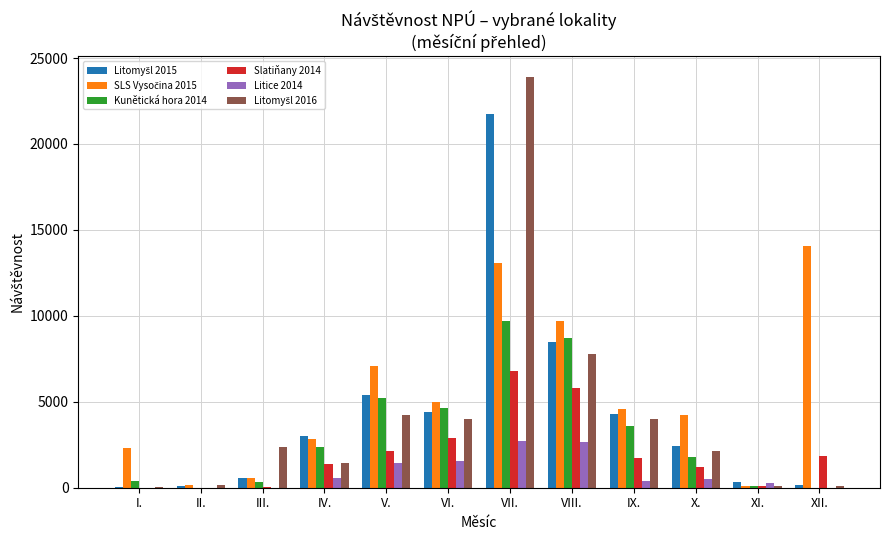

Which label corresponds to the largest value in the chart?

VII.